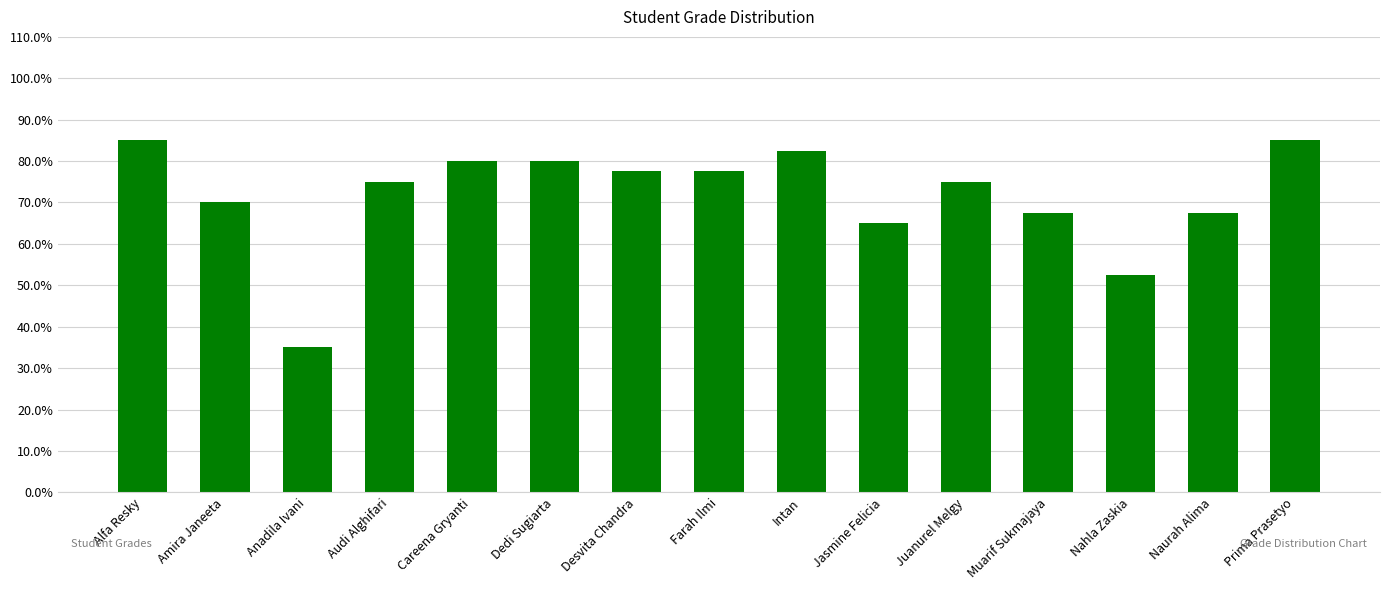

Is it true that the value at Prima Prasetyo is 32.7?

False